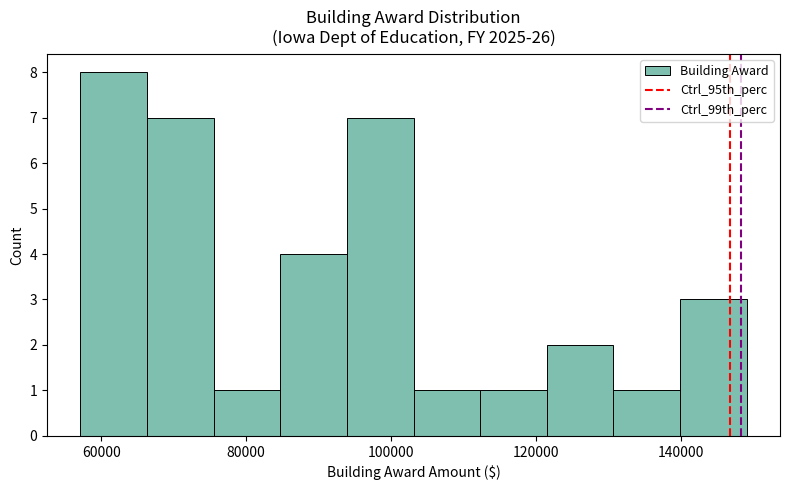

What is the height of the bar covering 122000 to 130000 on the x-axis? Neither the bar edges nor the heights are printed on the chart, so give them approximately, as read against the axes.

2